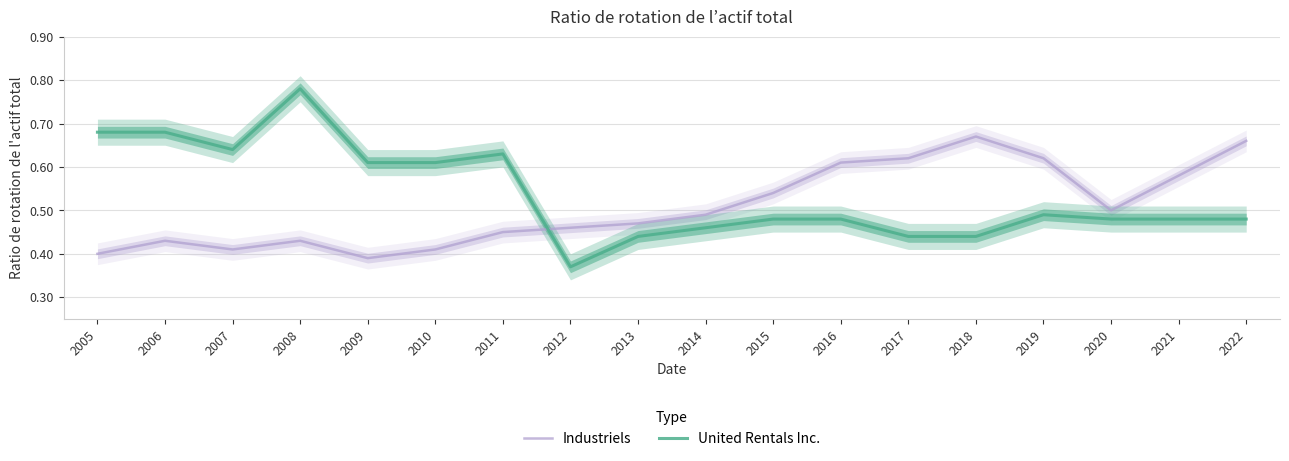

At which label does United Rentals Inc. reach its peak?

2008